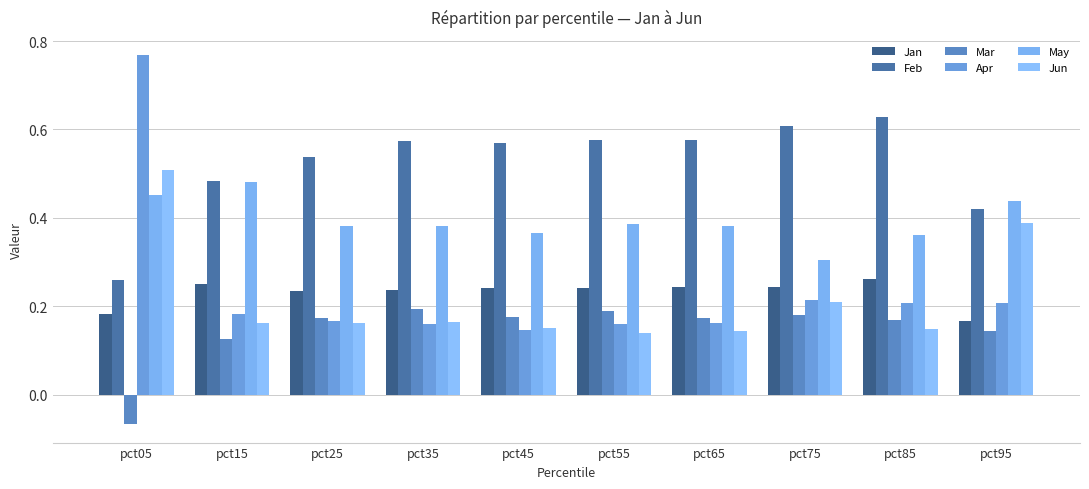

Rank the categories by Apr value from highest to lowest.

pct05, pct75, pct95, pct85, pct15, pct25, pct65, pct55, pct35, pct45